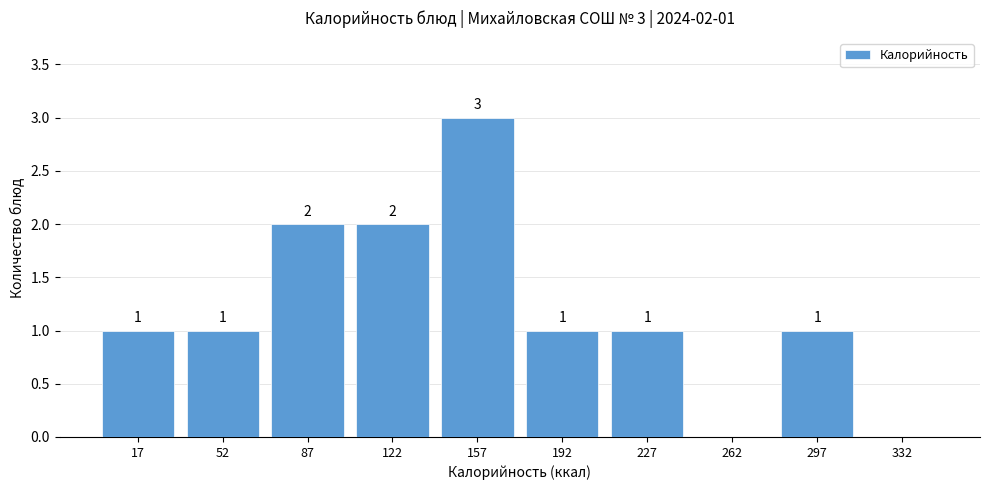

Over which range of the x-axis is the bar tallest?

140 to 175